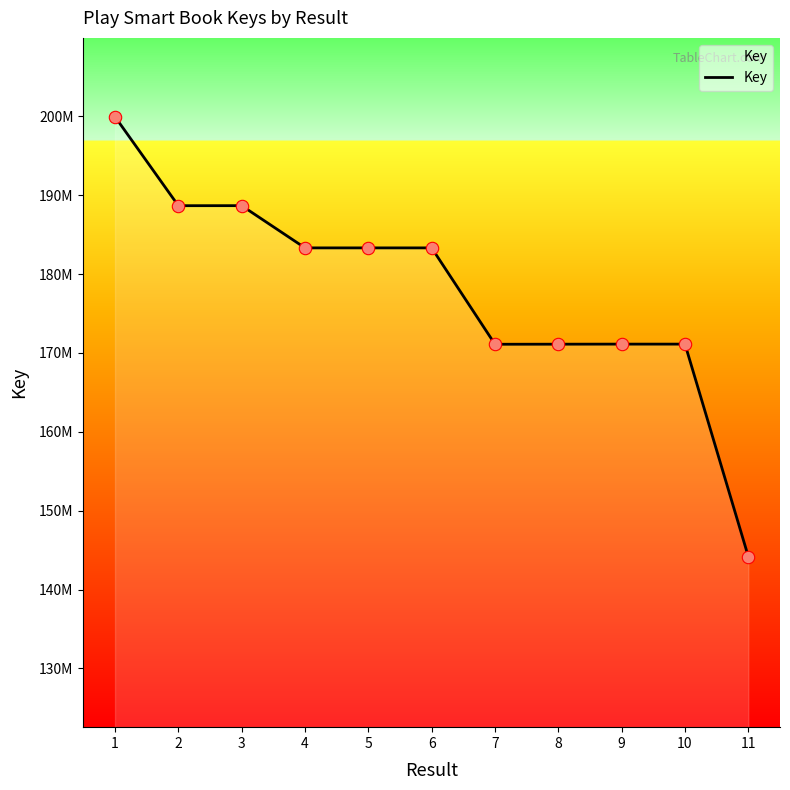

What is the ratio of the value at 5 to the value at 8?

1.1